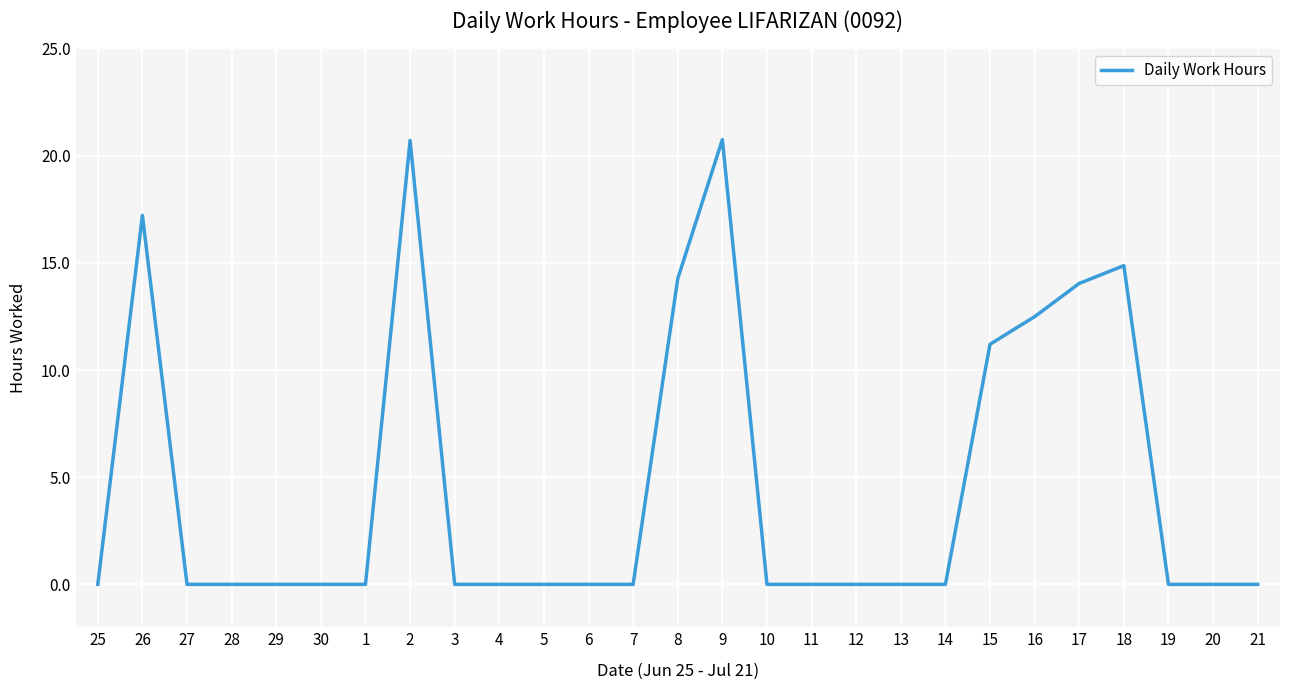

The chart shows a value of 0.0 at 13. True or false?

True